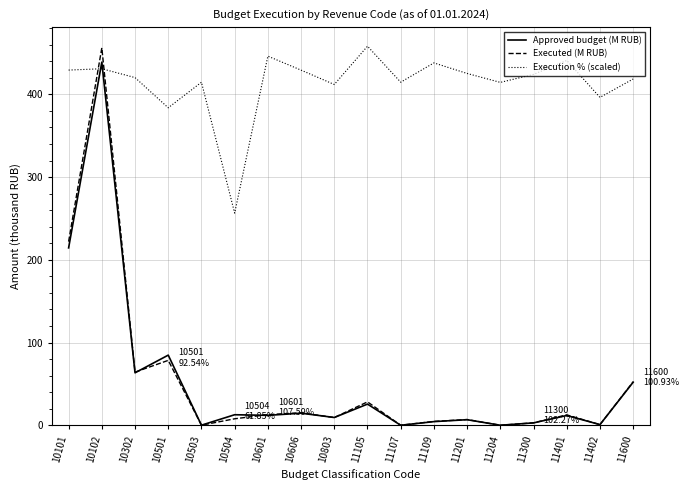

Is the value of Approved budget (M RUB) at 11600 greater than the value of Executed (M RUB) at 11201?

Yes